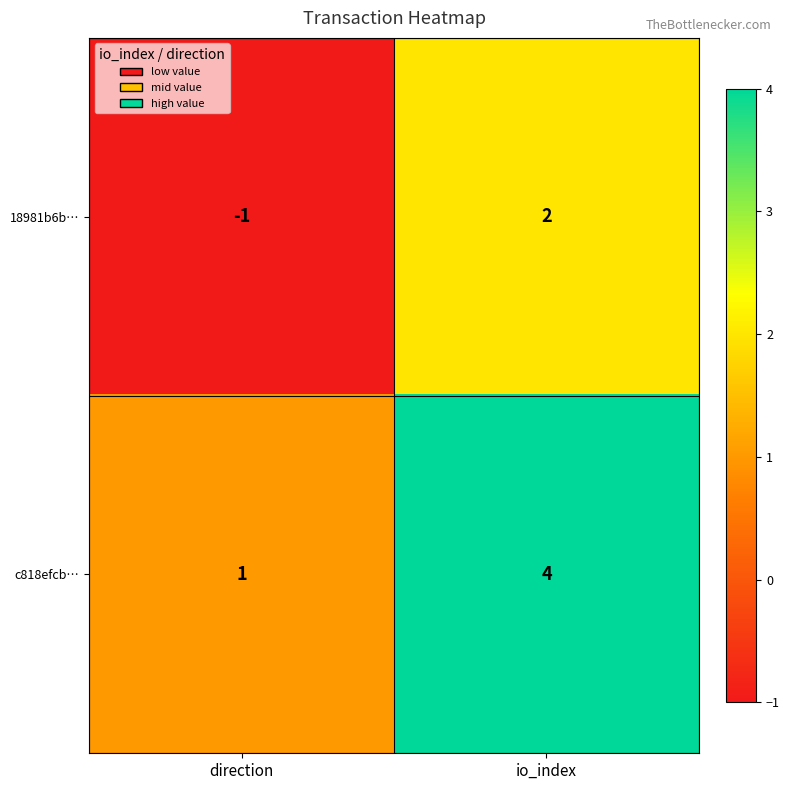

What is the difference between the highest and lowest values at io_index?

2